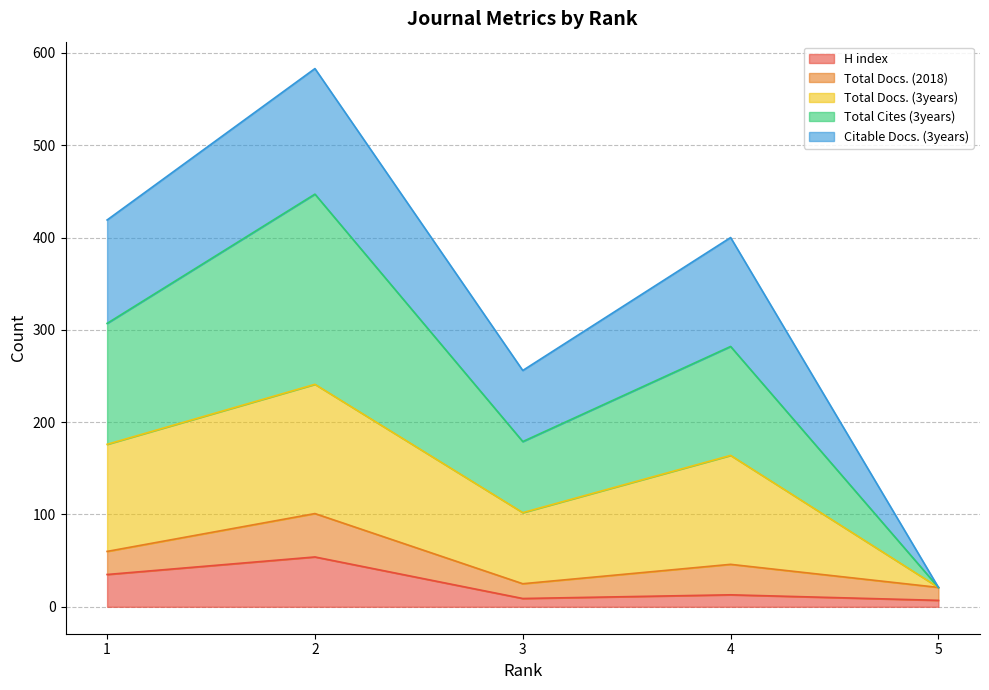

Is the value of Total Cites (3years) at 4 greater than the value of Total Docs. (3years) at 4?

No